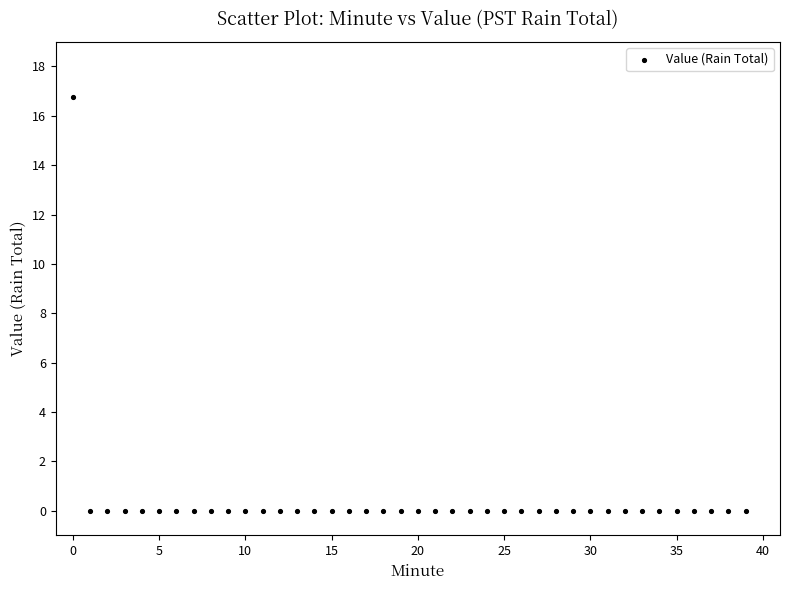

What is the range of Y values (max minus min)?

16.8